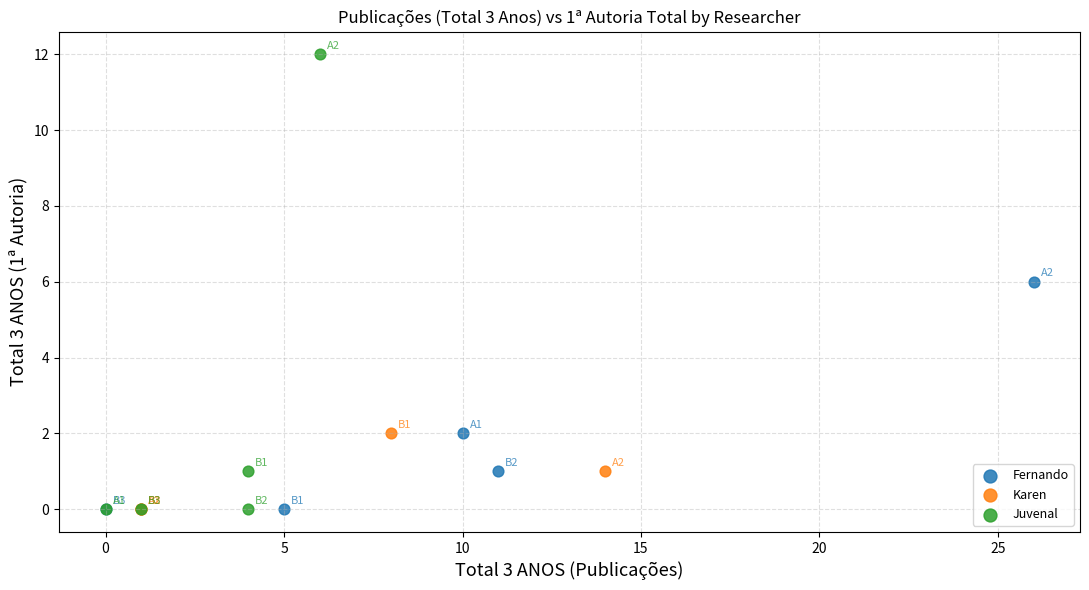

Which series has the largest Y range (max minus min)?

Juvenal